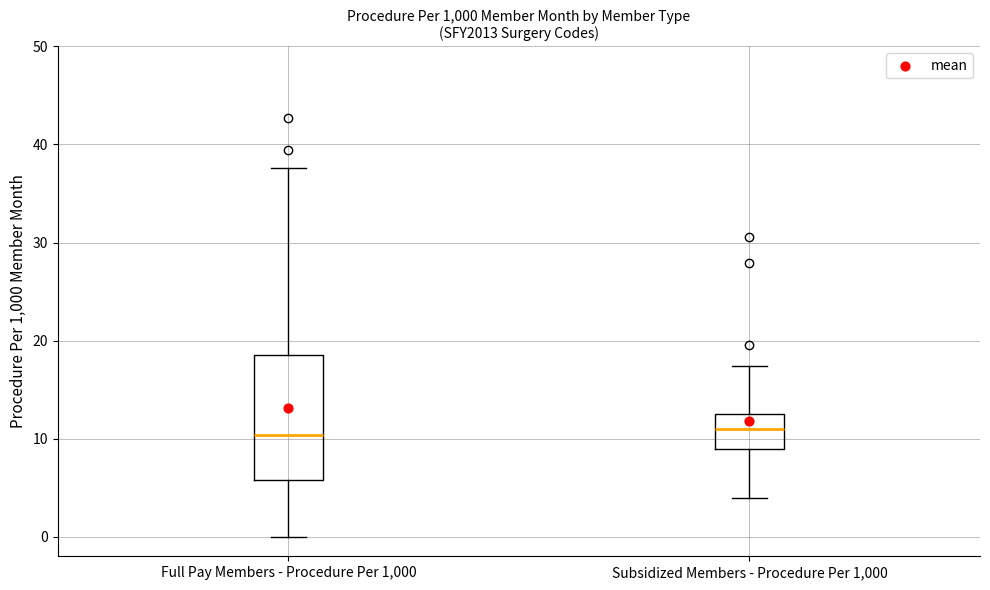

Which box is the tallest, from its lower edge to its upper edge?

Full Pay Members - Procedure Per 1,000